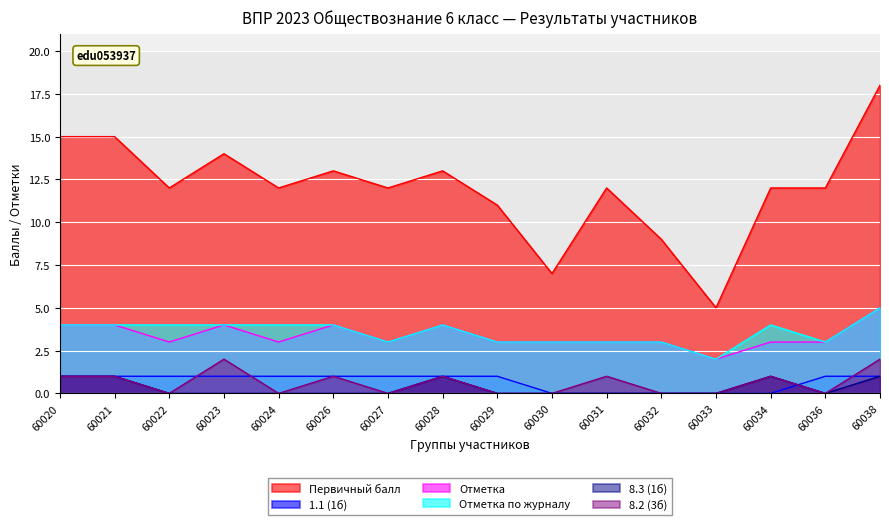

Rank the categories by 8.3 (1б) value from highest to lowest.

60020, 60021, 60028, 60034, 60038, 60022, 60023, 60024, 60026, 60027, 60029, 60030, 60031, 60032, 60033, 60036